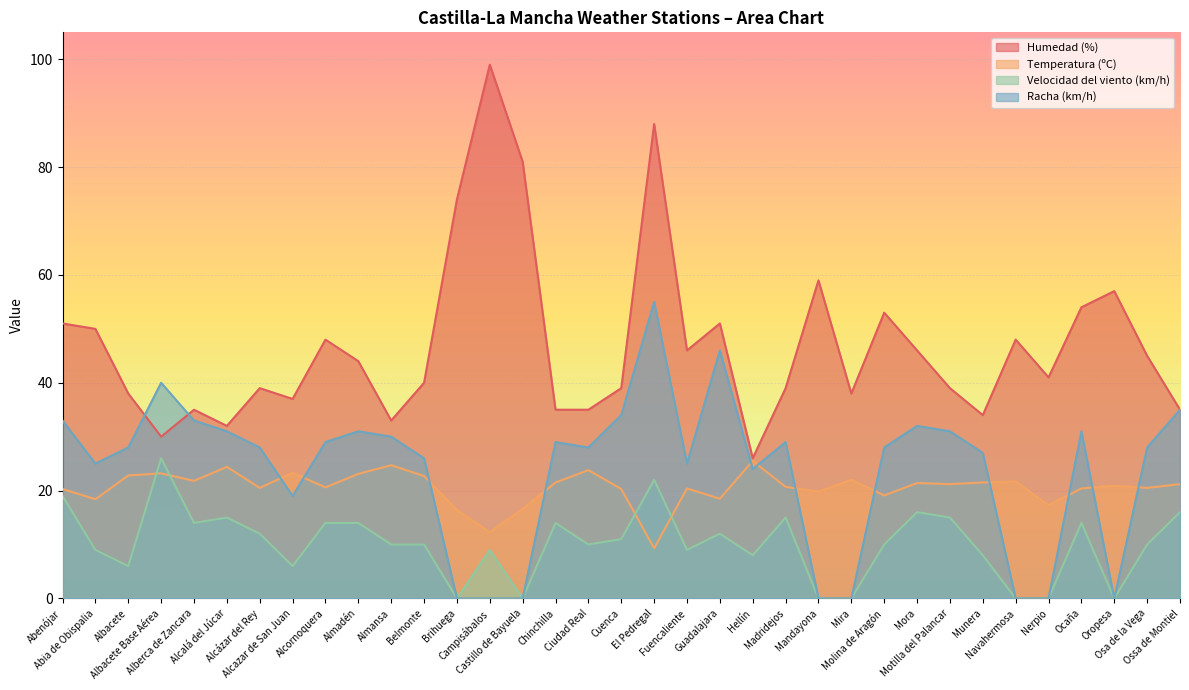

What are all the series names shown in the legend?

Humedad (%), Temperatura (ºC), Velocidad del viento (km/h), Racha (km/h)